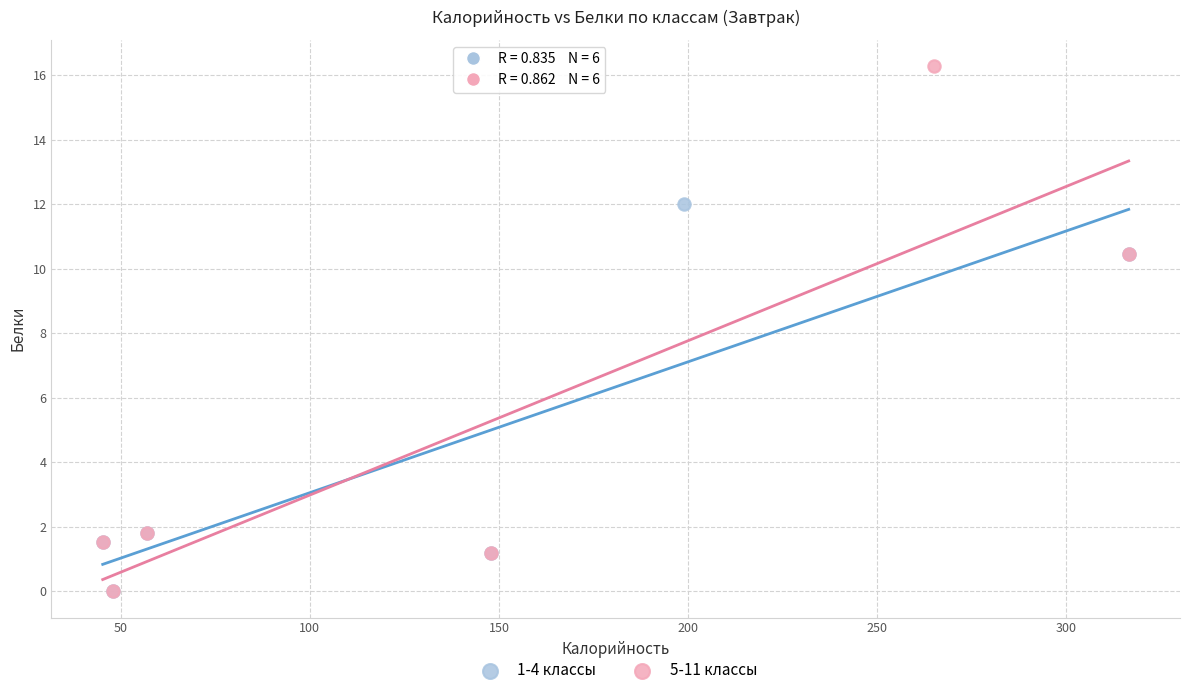

Which series contains the highest Y value?

5-11 классы